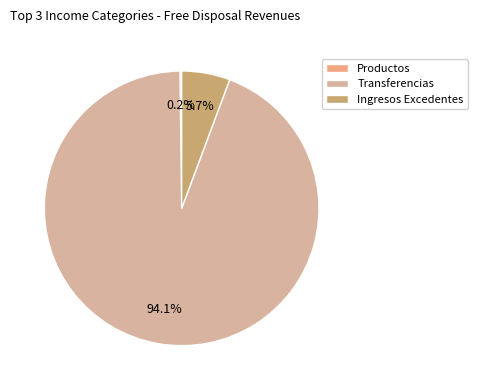

What percentage is NOT represented by Ingresos Excedentes?

94.3%